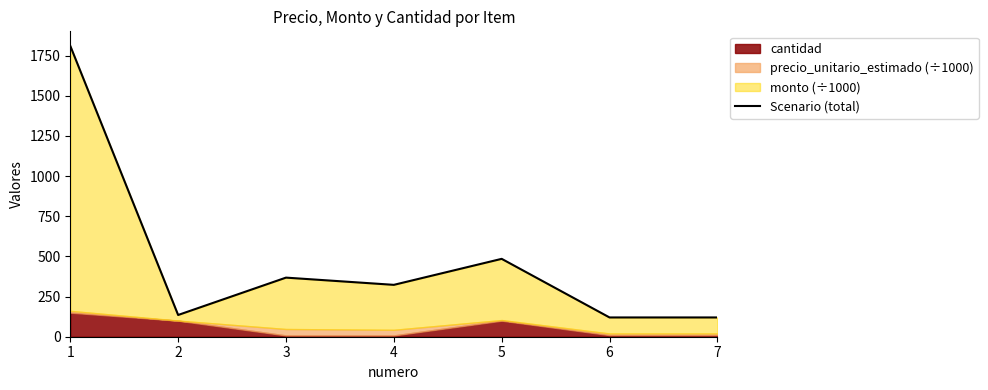

What is the value of the 2nd point from the left?

135.3